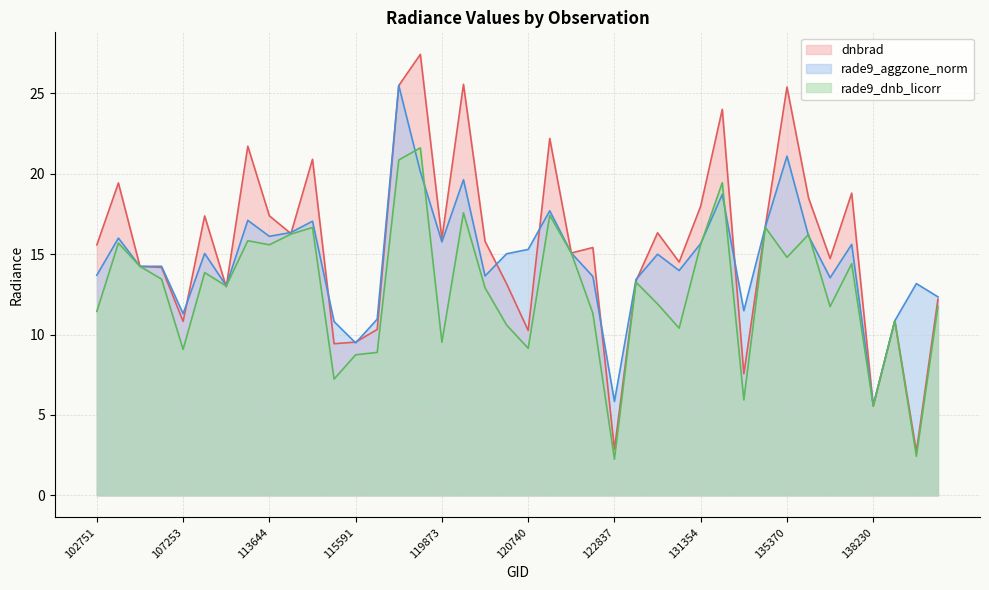

Which label corresponds to the smallest value in the chart?

122837